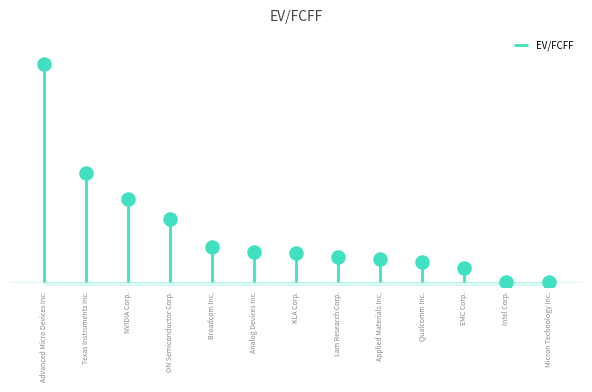

Which has a higher value, EMC Corp. or ON Semiconductor Corp.?

ON Semiconductor Corp.